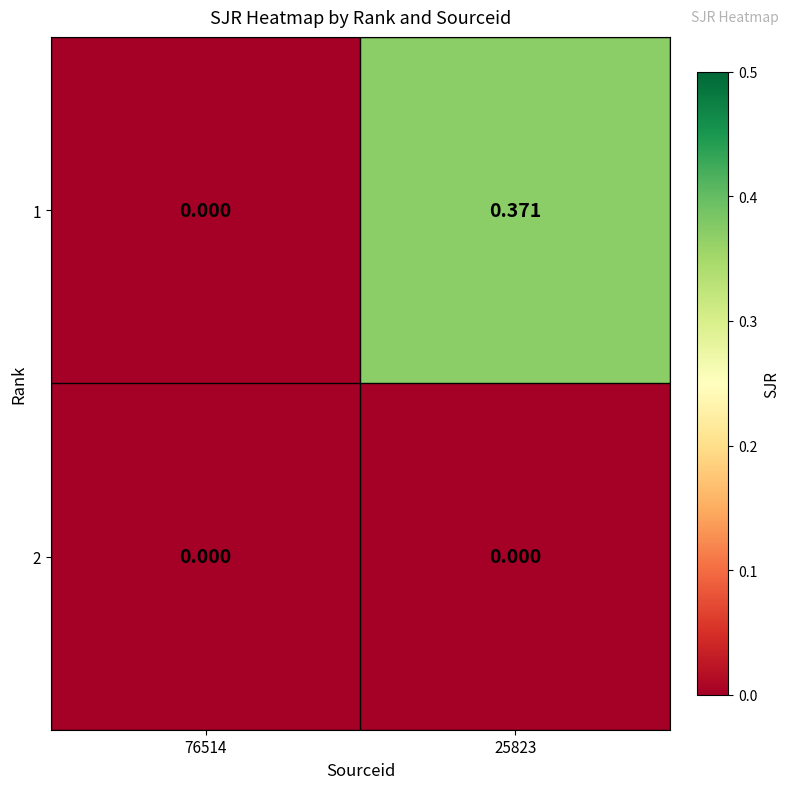

How many values in the 1 series exceed 0?

1